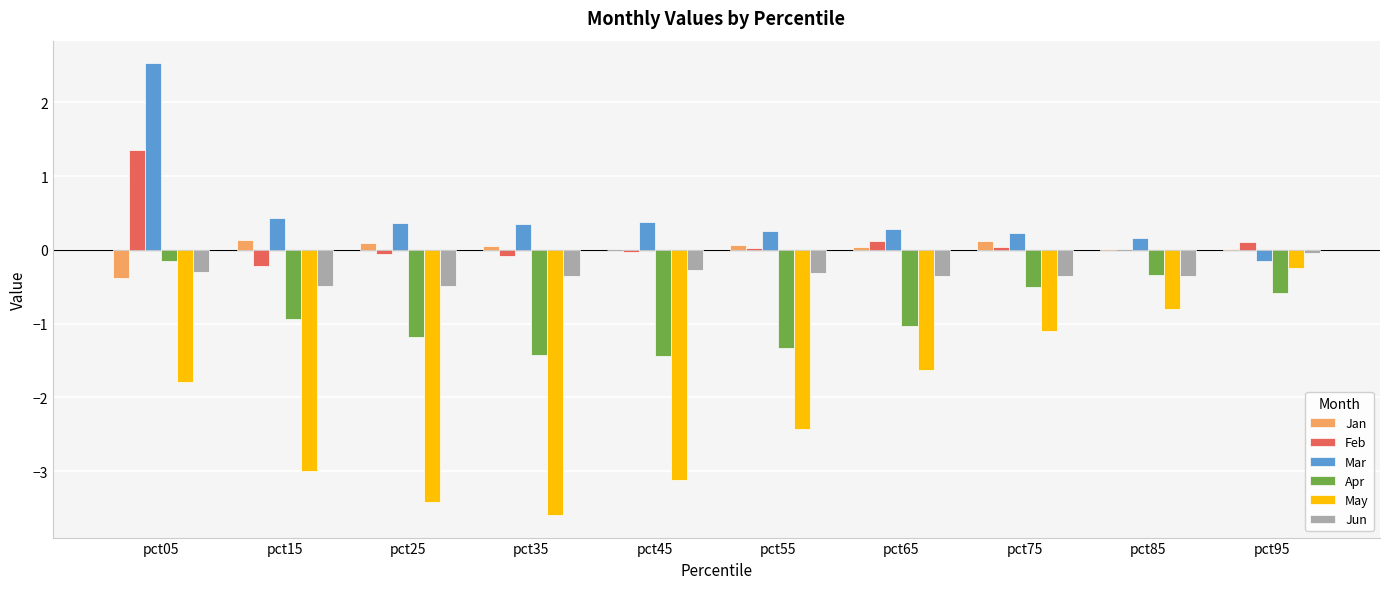

What is the greatest value displayed?

2.5